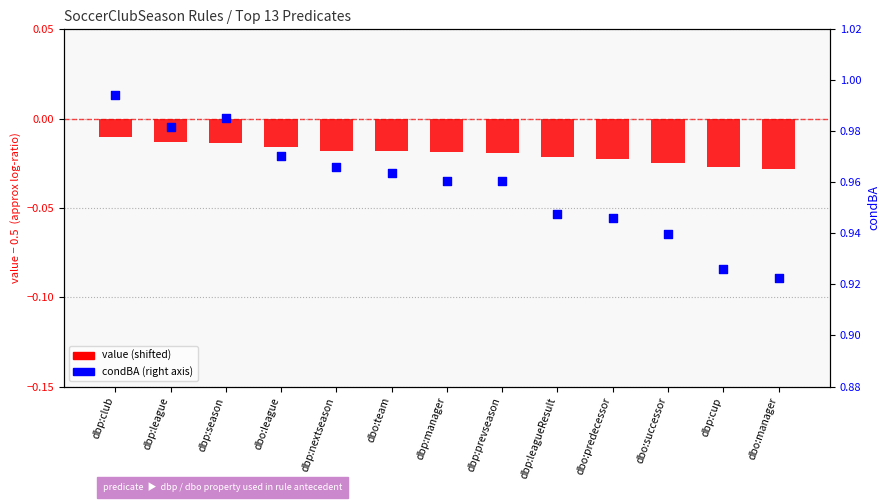

What are all the series names shown in the legend?

value (shifted -0.5), condBA